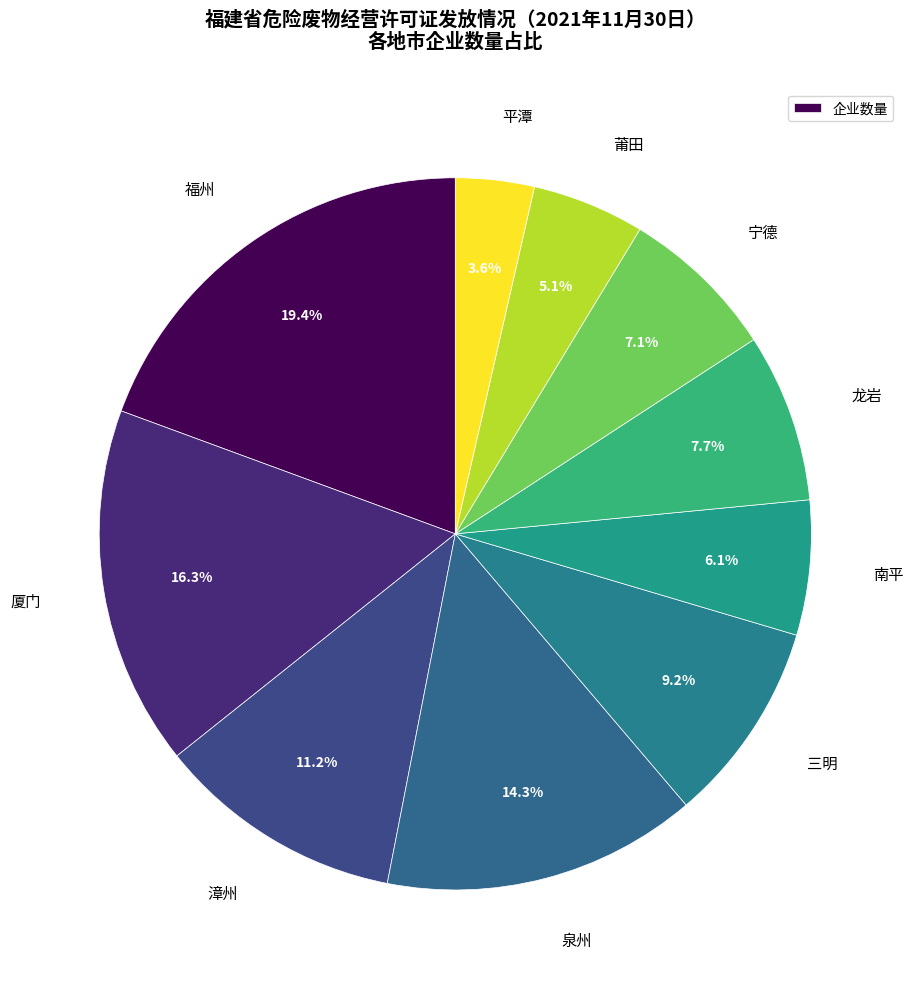

Count the number of slices in the pie.

10